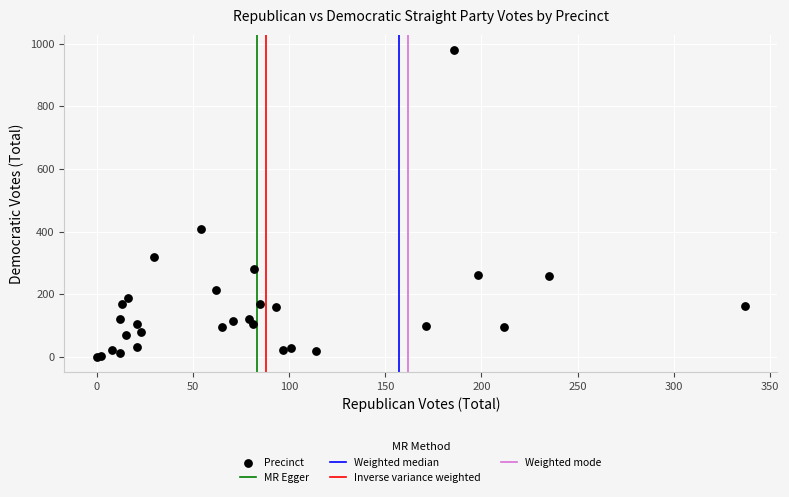

What Y value in the scatter plot is closest to 489?

410